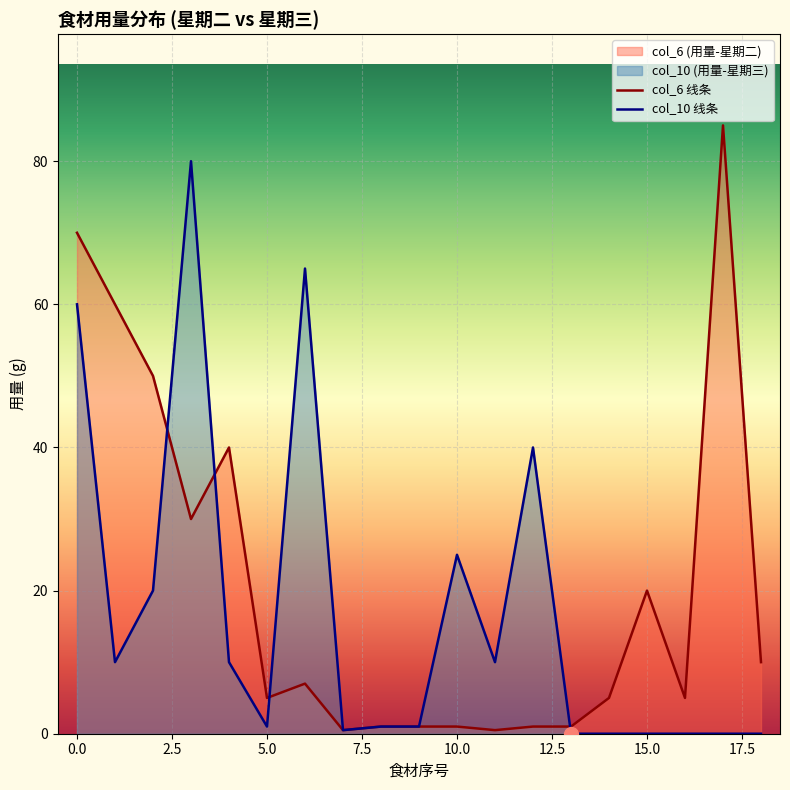

The value of col_10 线条 at 10.0 is 43.9. True or false?

False